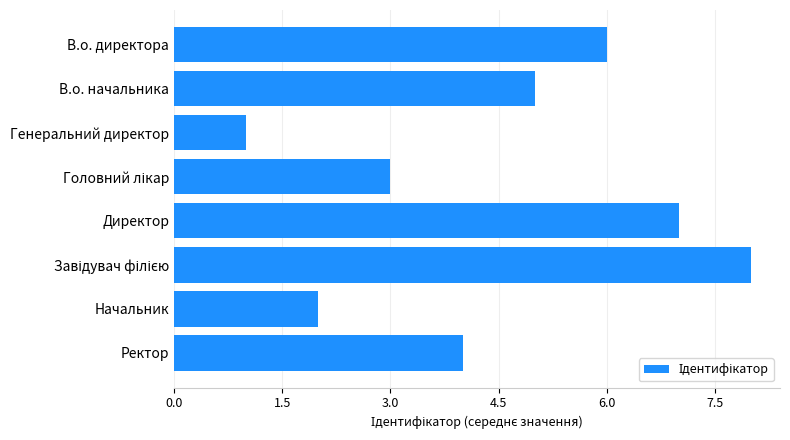

What is the approximate value at Ректор?

4